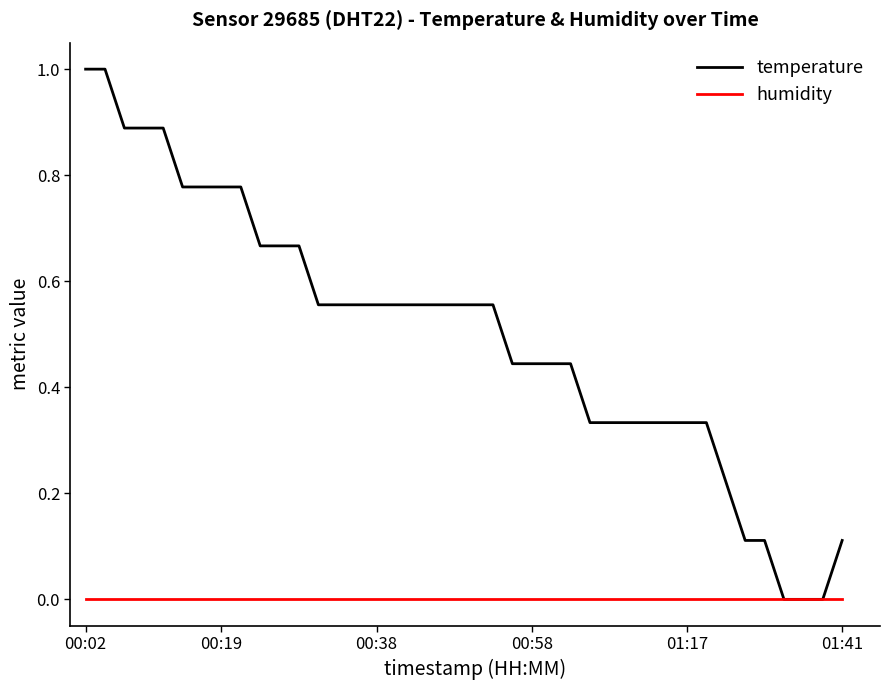

List the series in order of their peak value, highest first.

temperature, humidity